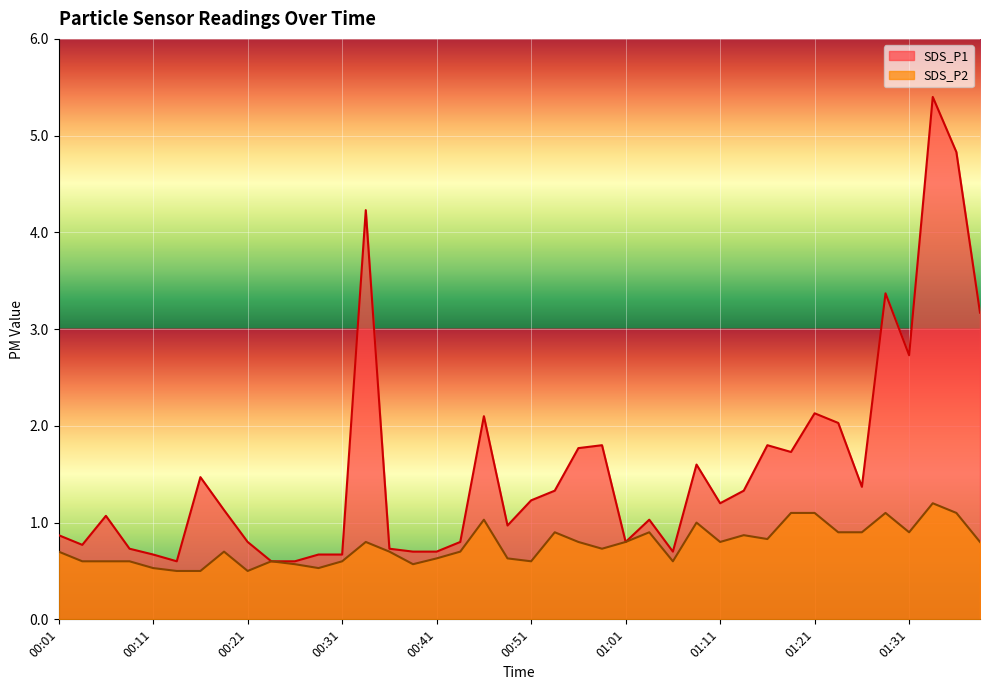

What is the label of the 20th point from the right?

00:51